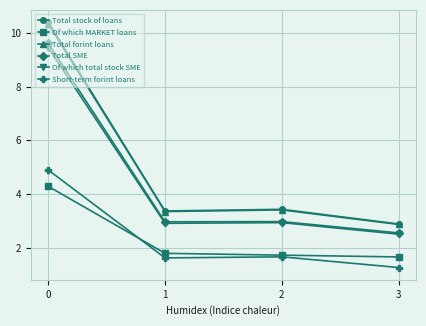

True or false: Total stock of loans has a value of 2.9 at 3.

True